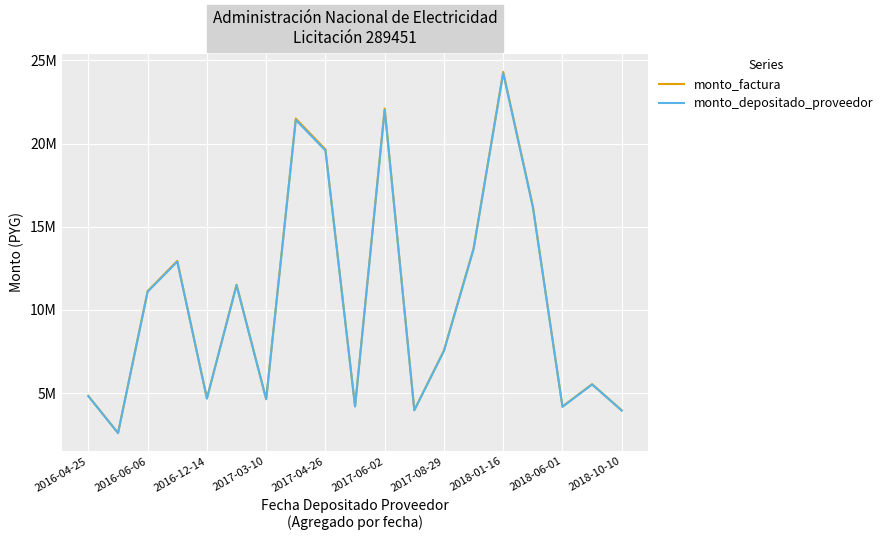

What are all the series names shown in the legend?

monto_factura, monto_depositado_proveedor